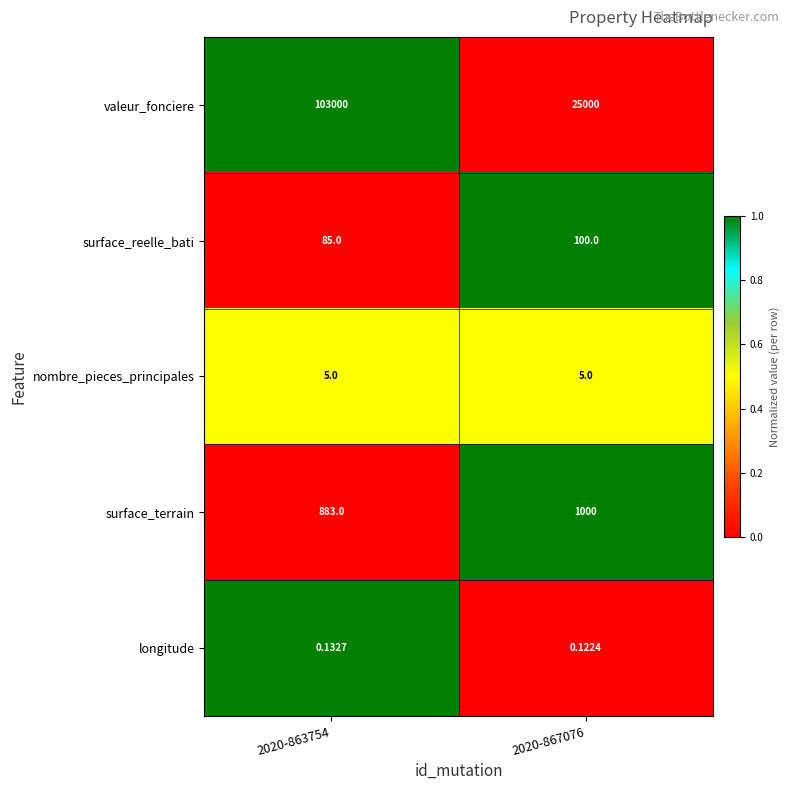

Which series has the widest spread of values?

valeur_fonciere